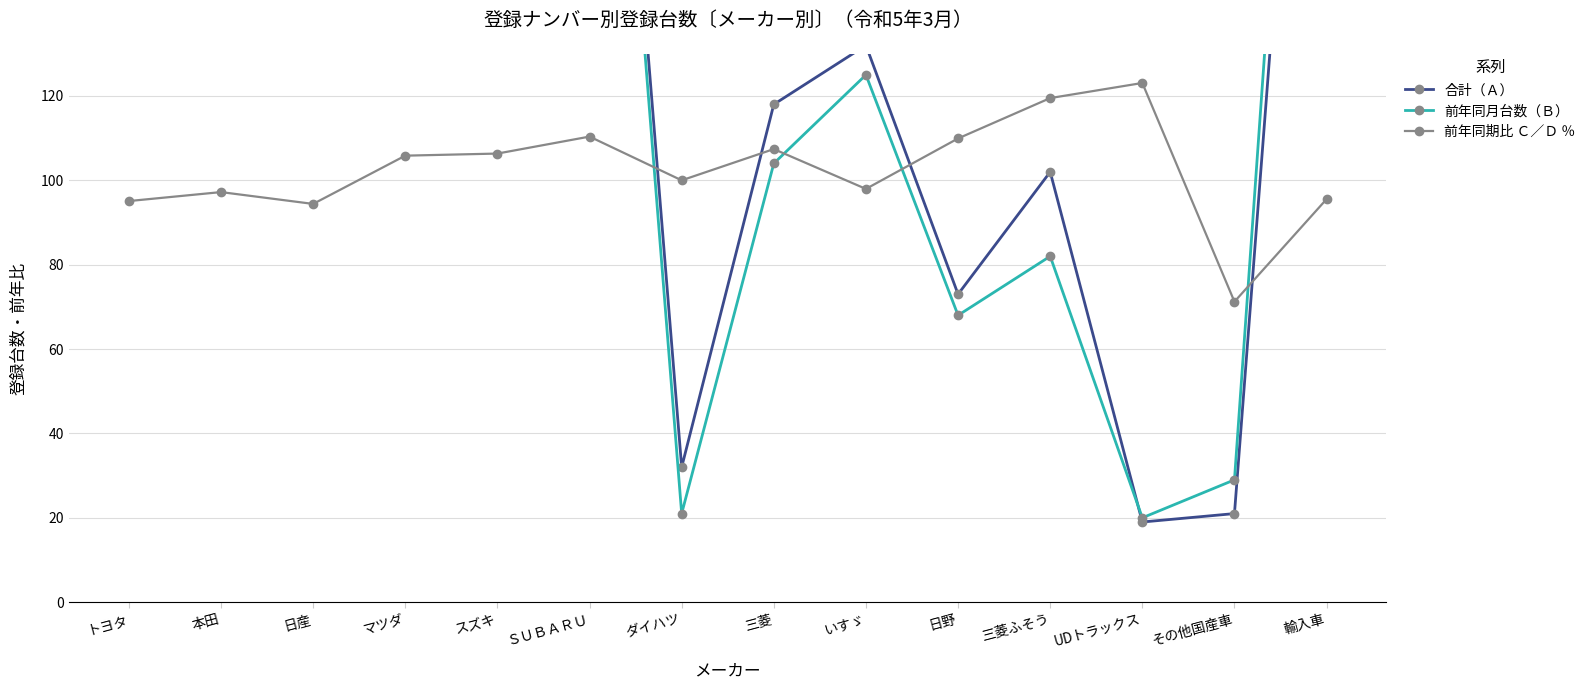

What is the difference between the highest and lowest values at トヨタ?

2047.9